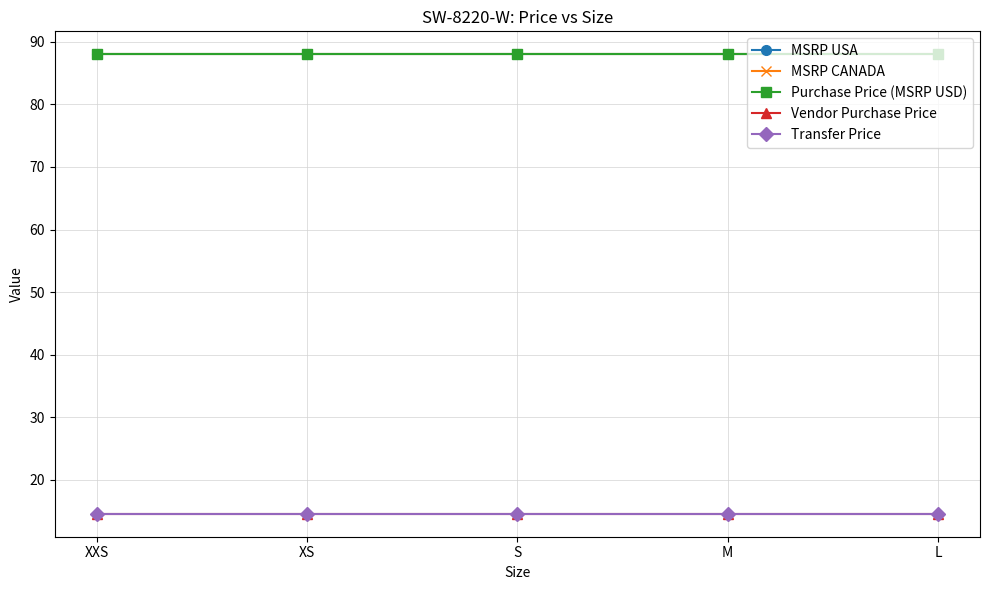

What is the average value of the Vendor Purchase Price series?

14.6